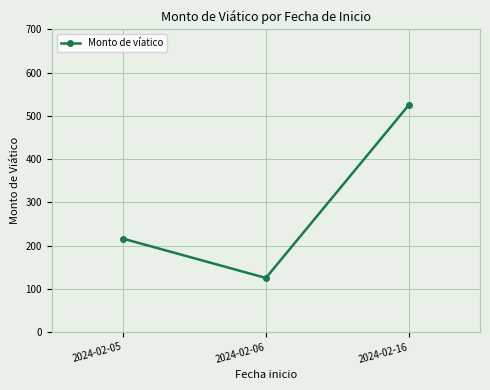

Read the value at 2024-02-16.

524.4